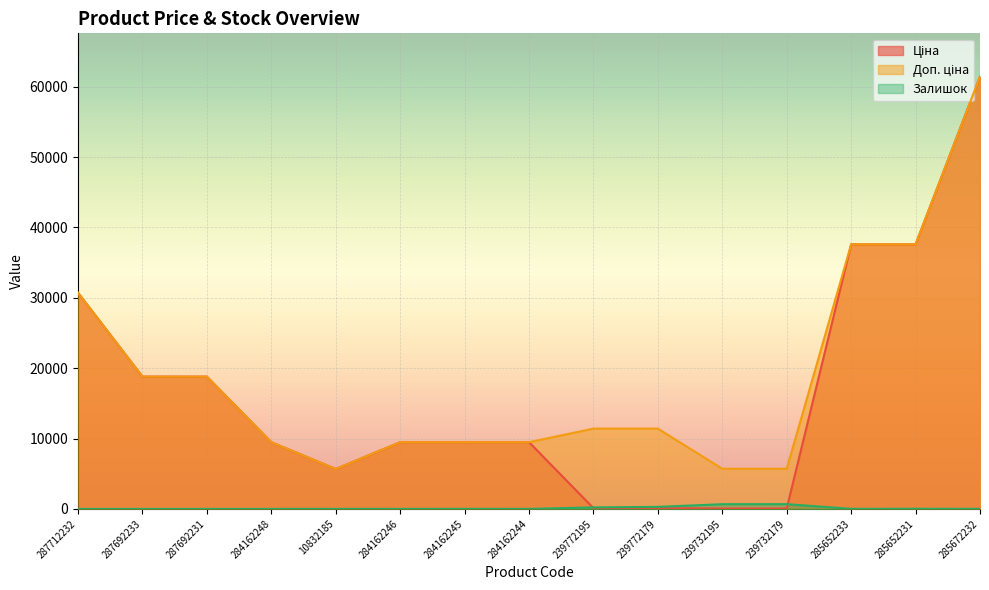

How many lines are shown in the chart?

3